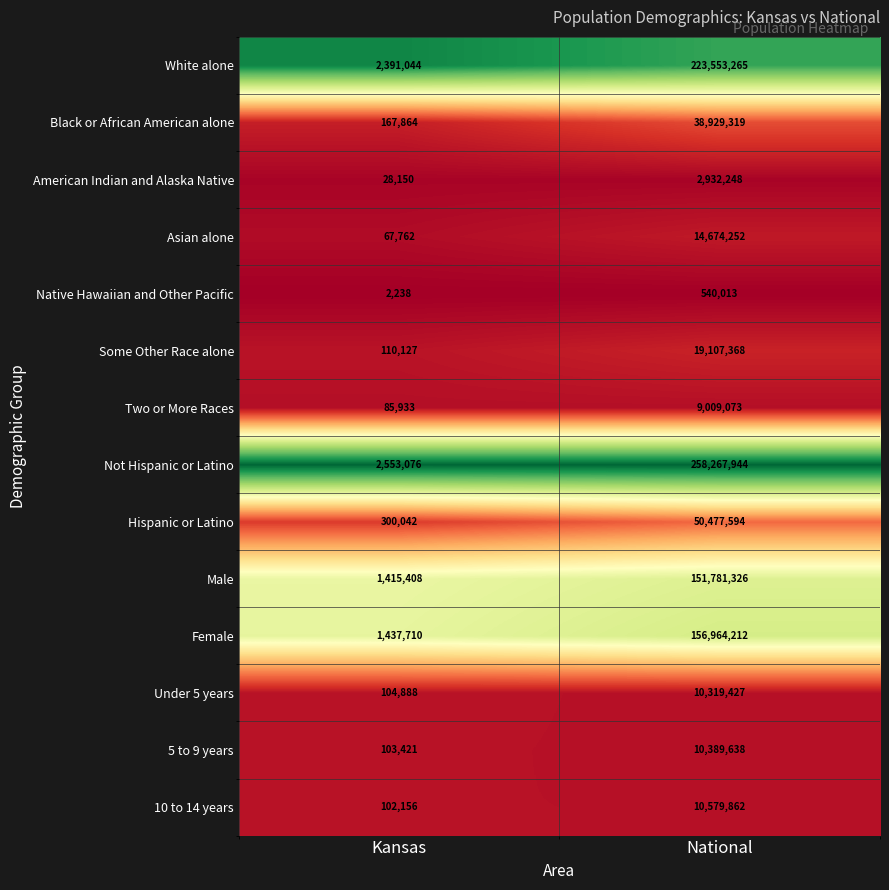

Which series has the largest total across all categories?

Not Hispanic or Latino